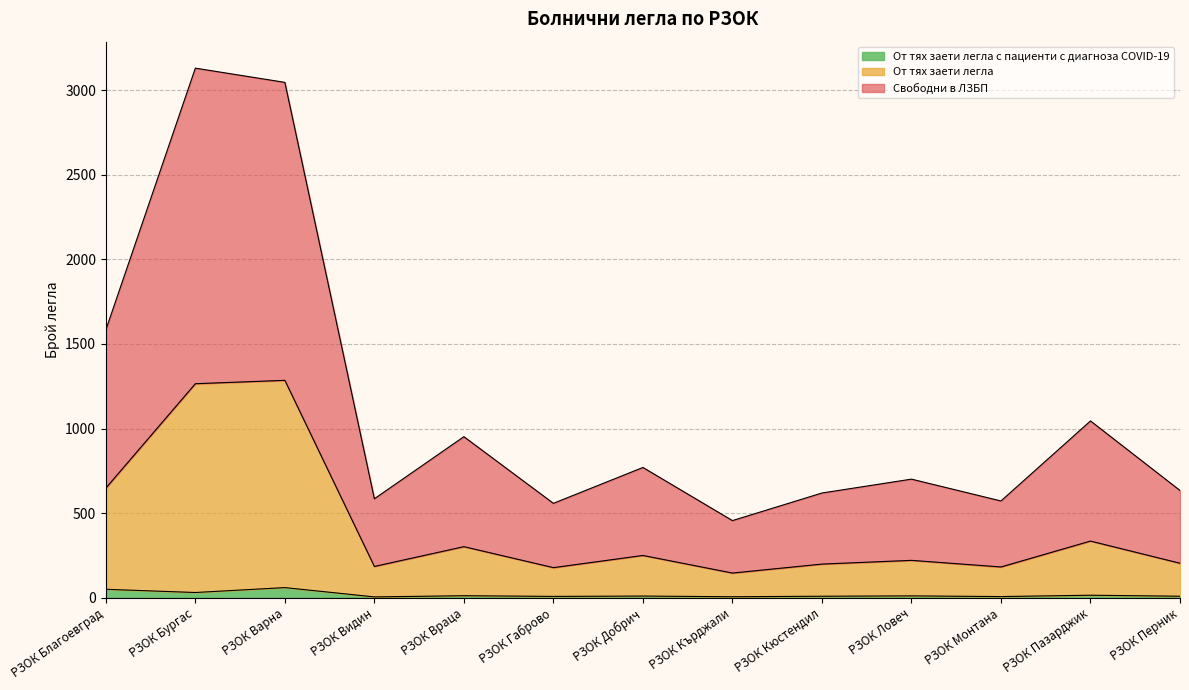

At which label is От тях заети легла с пациенти с диагноза COVID-19 closest to 32?

РЗОК Бургас